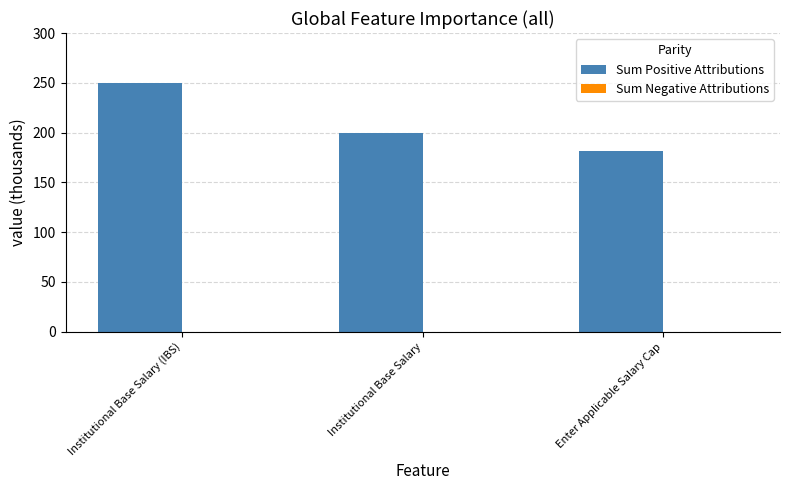

What is the sum of all Sum Positive Attributions values?

631.5